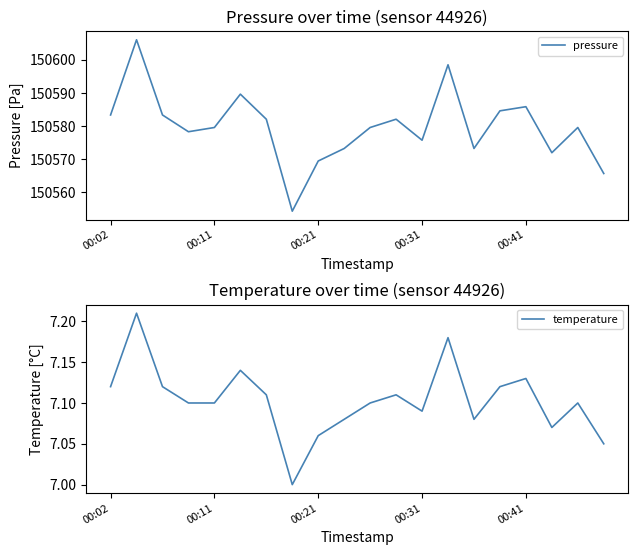

True or false: temperature and pressure intersect in this chart.

False